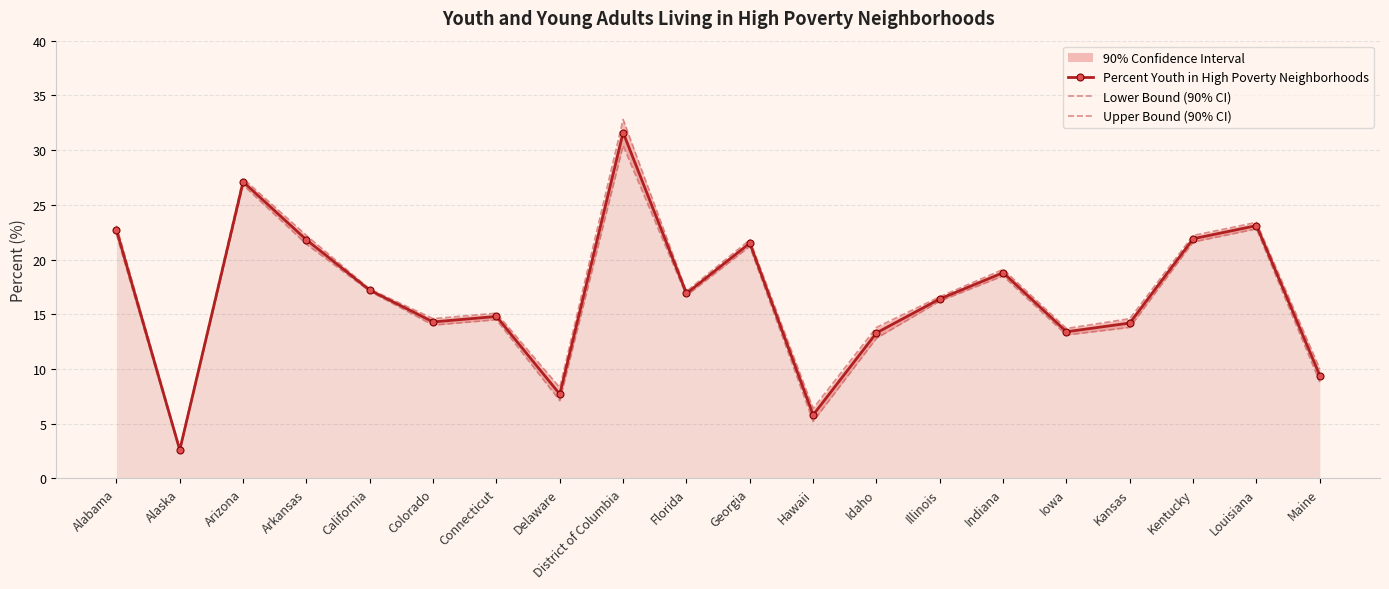

Where does the Upper Bound (90% CI) series first go above 17?

Alabama